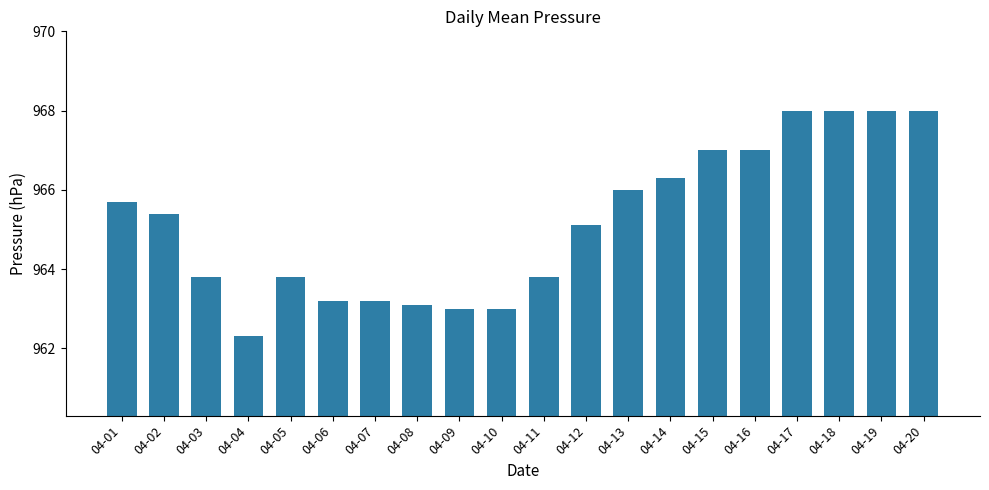

Where does the data first go above 965?

04-01